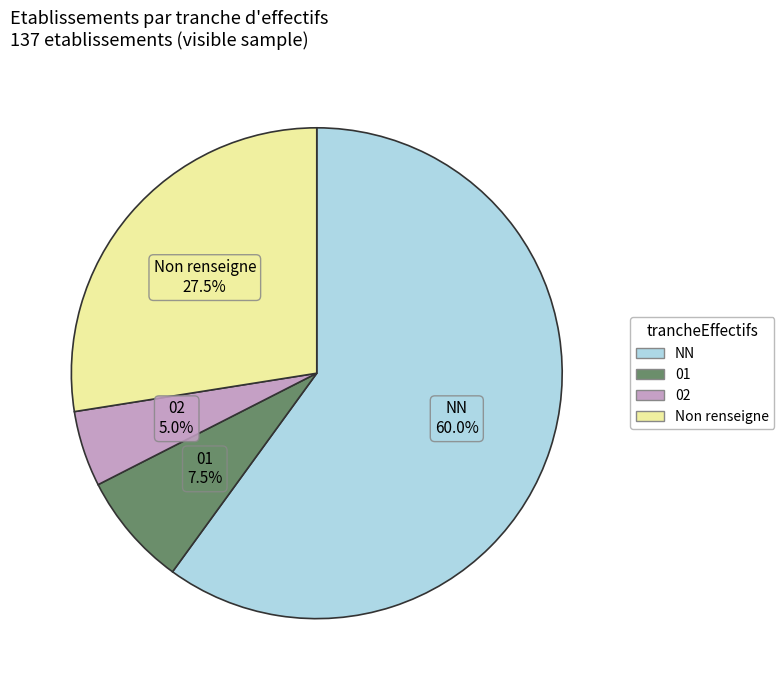

Count the number of slices in the pie.

4